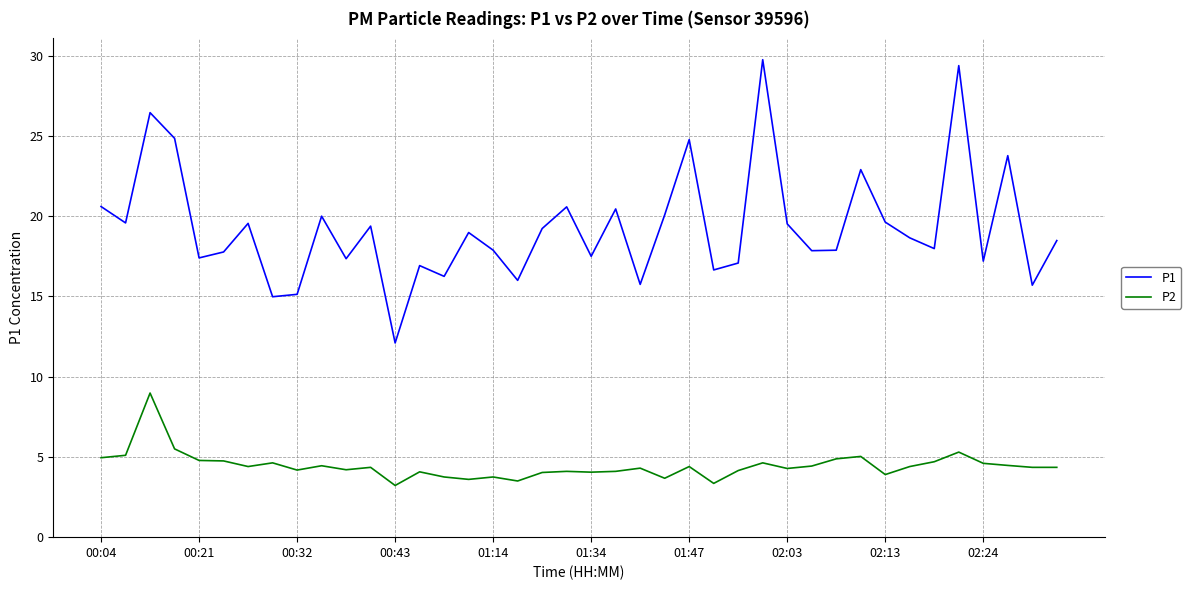

At how many categories does at least one series exceed 21?

7